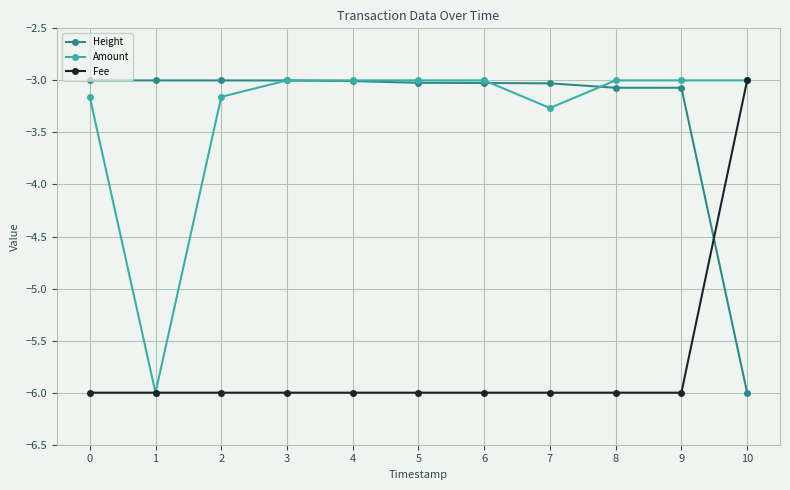

Does the chart display data point markers on the line(s)?

Yes